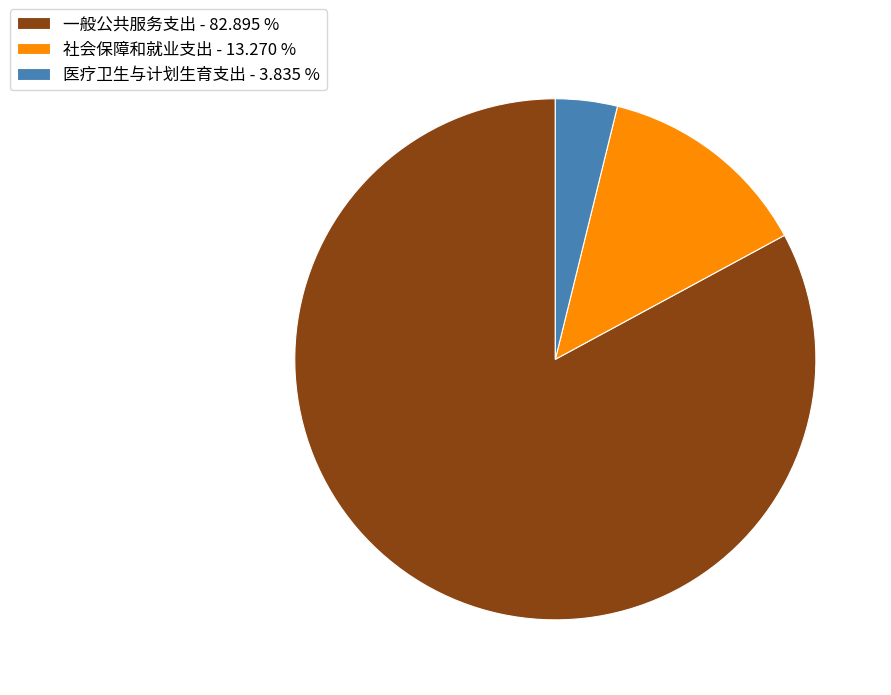

Between 社会保障和就业支出 - 13.270 % and 医疗卫生与计划生育支出 - 3.835 %, which is larger?

社会保障和就业支出 - 13.270 %